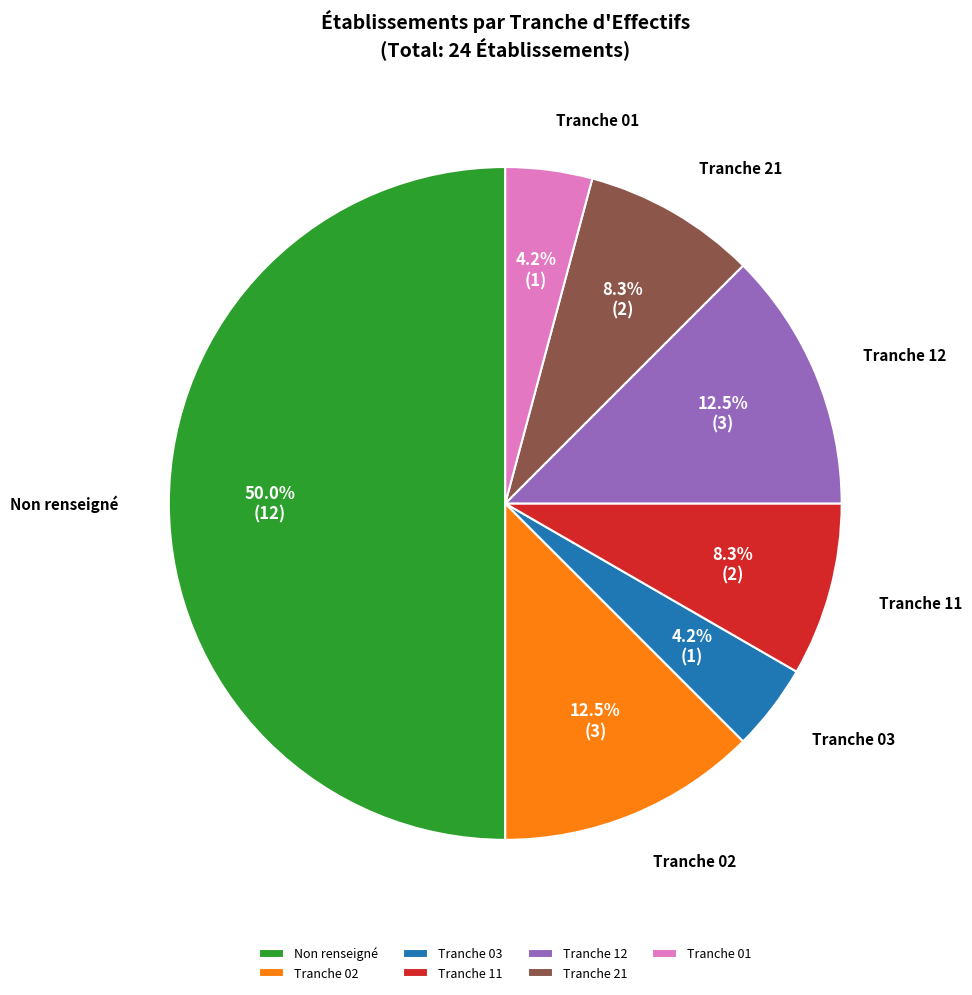

What portion of the pie excludes Tranche 11?

91.7%